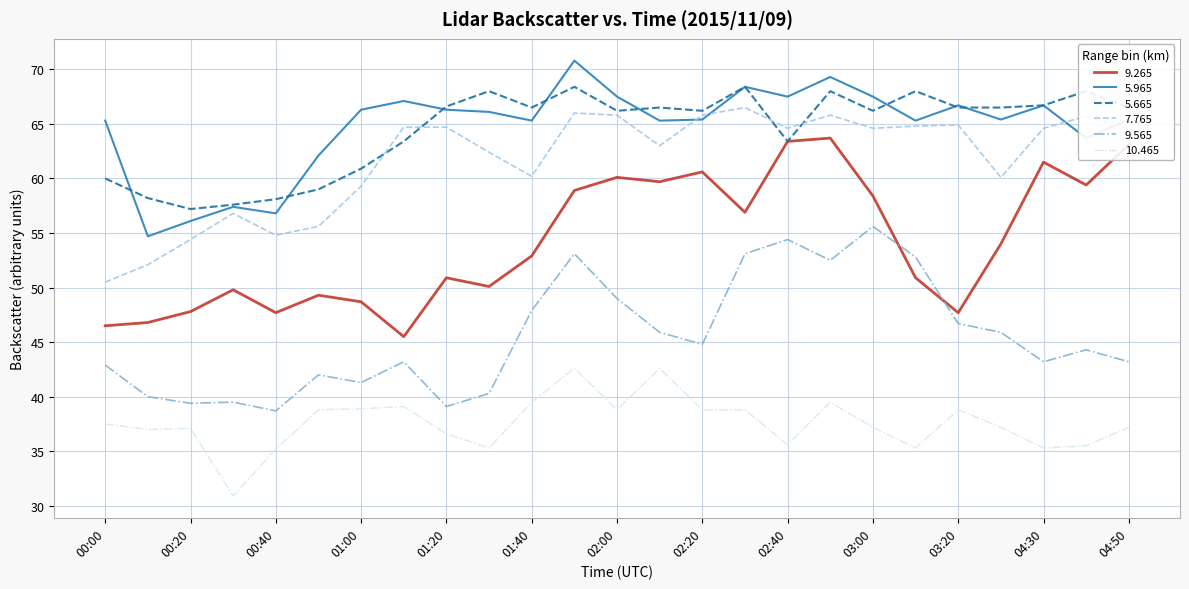

True or false: 10.465 and 7.765 cross at least once.

False